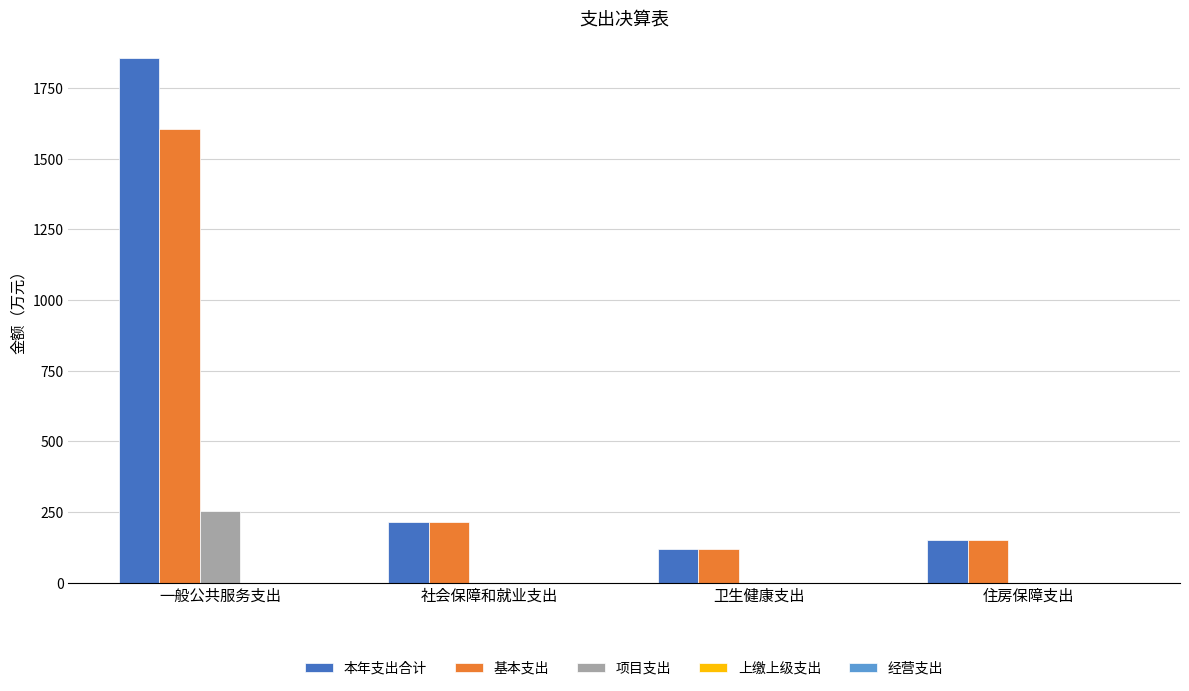

What is the sum of the 基本支出 values at 卫生健康支出 and 一般公共服务支出?

1724.2